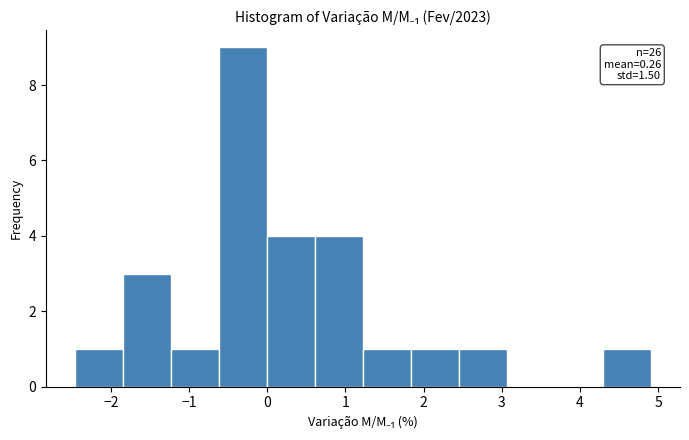

Over which range of the x-axis is the bar tallest?

-0.6 to 0.0